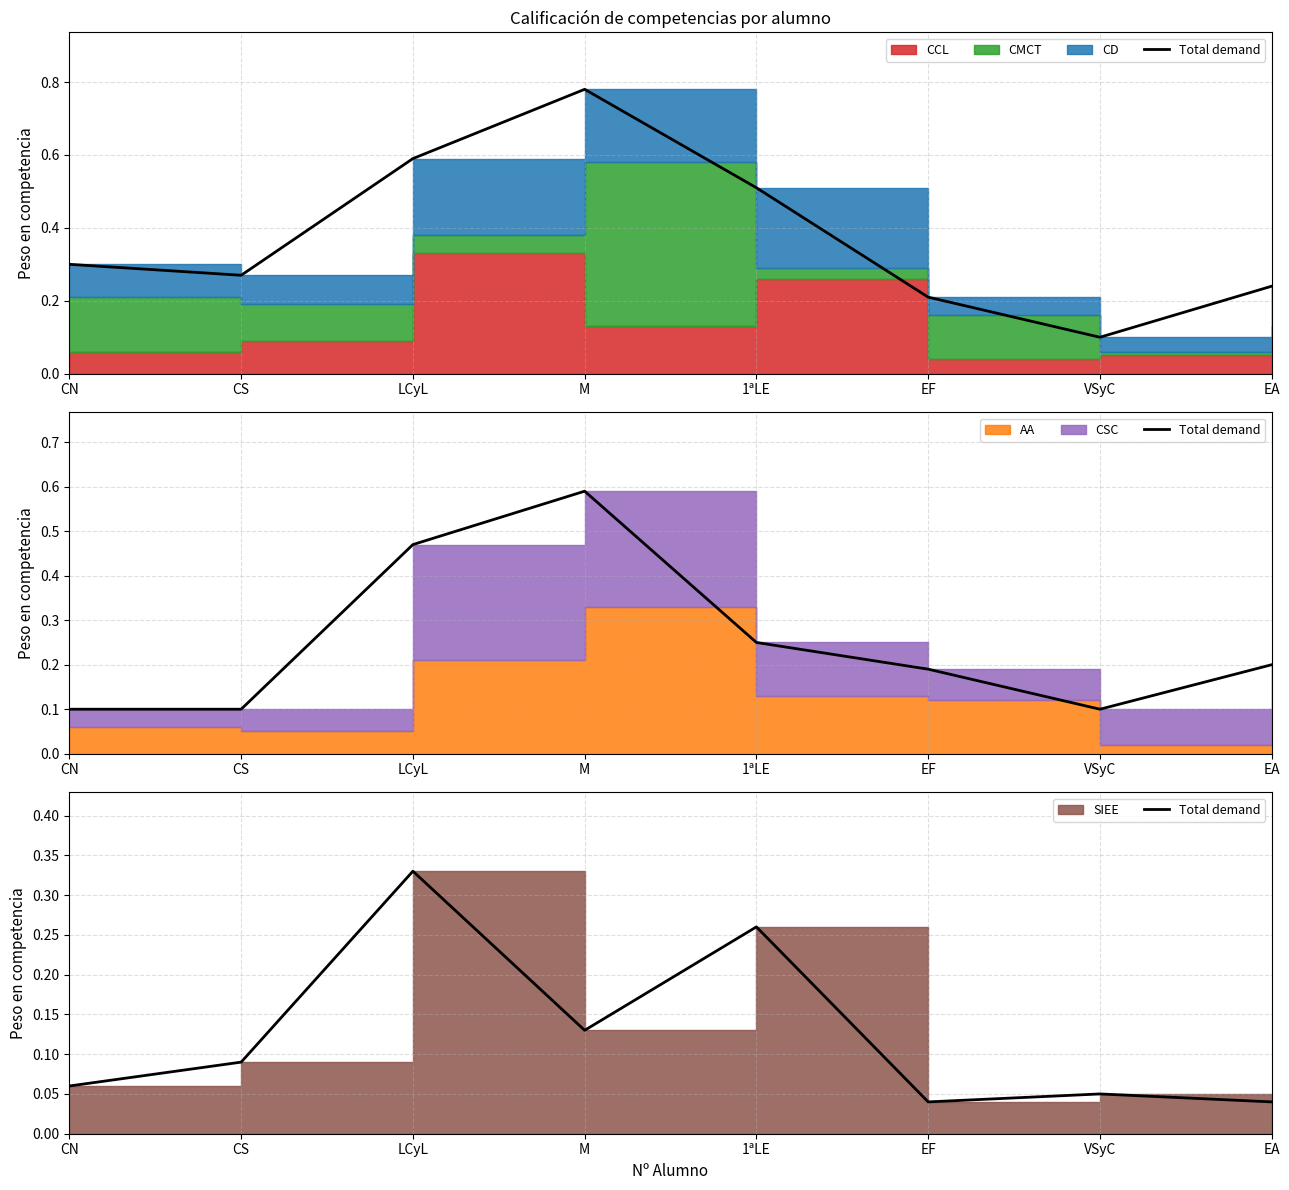

List the labels in order of value, smallest first.

EF, EA, VSyC, CN, CS, M, 1ªLE, LCyL